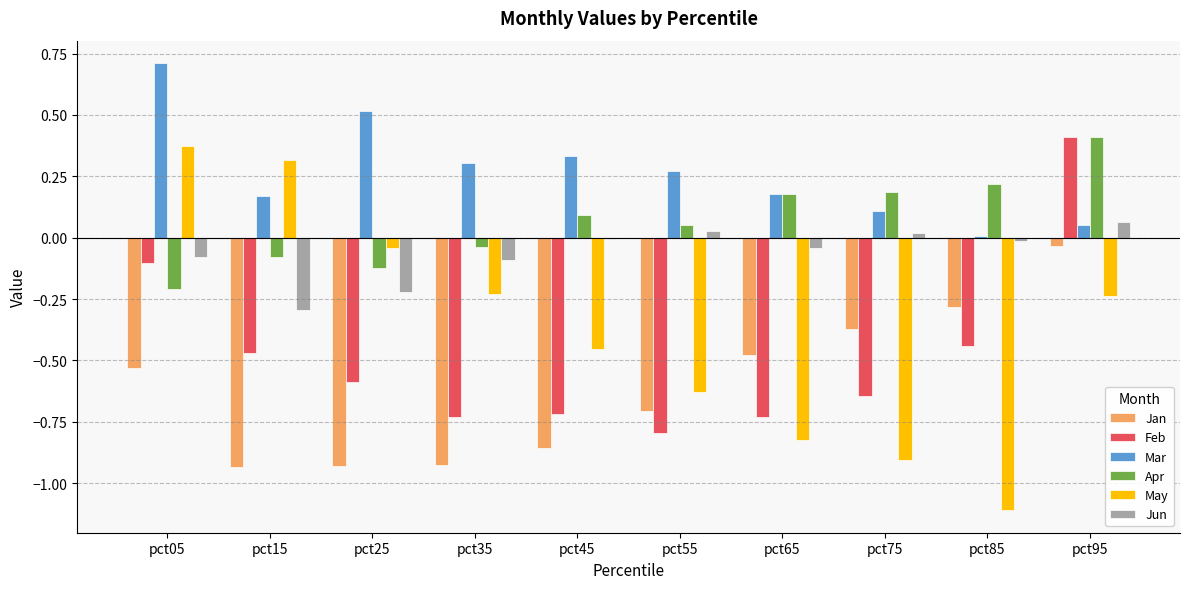

Between pct35 and pct85, which series saw the biggest shift?

May